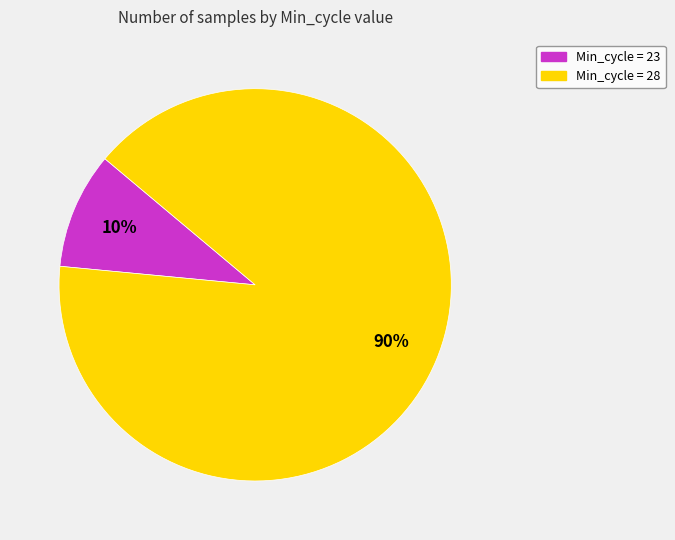

To the nearest percent, what is the average slice percentage?

50%